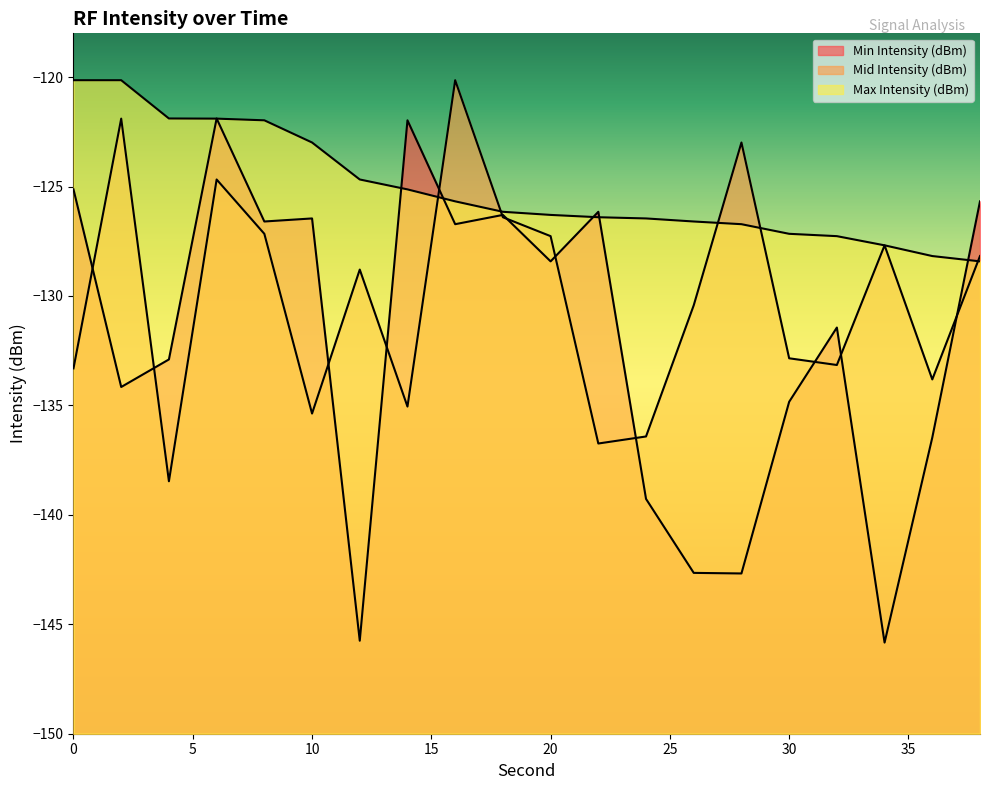

Does the chart display data point markers on the line(s)?

No